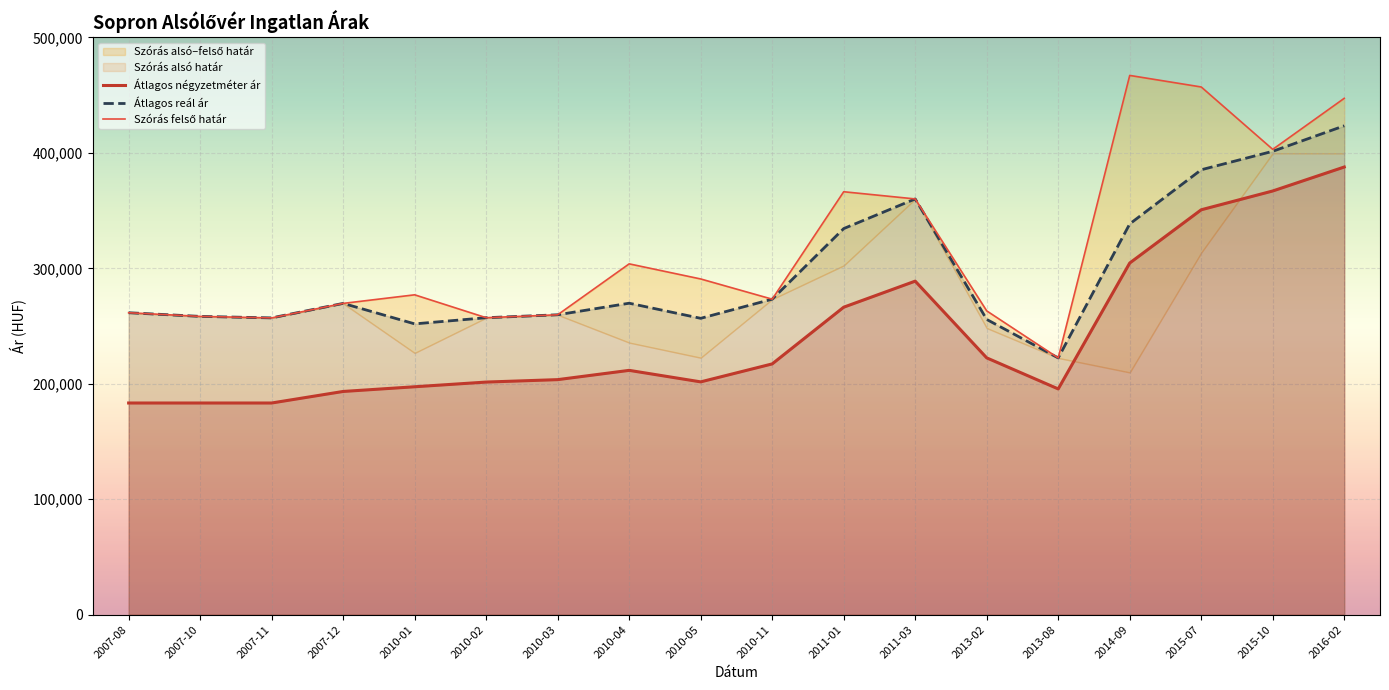

What is the value of the Átlagos négyzetméter ár point at the 3rd from the left?

183333